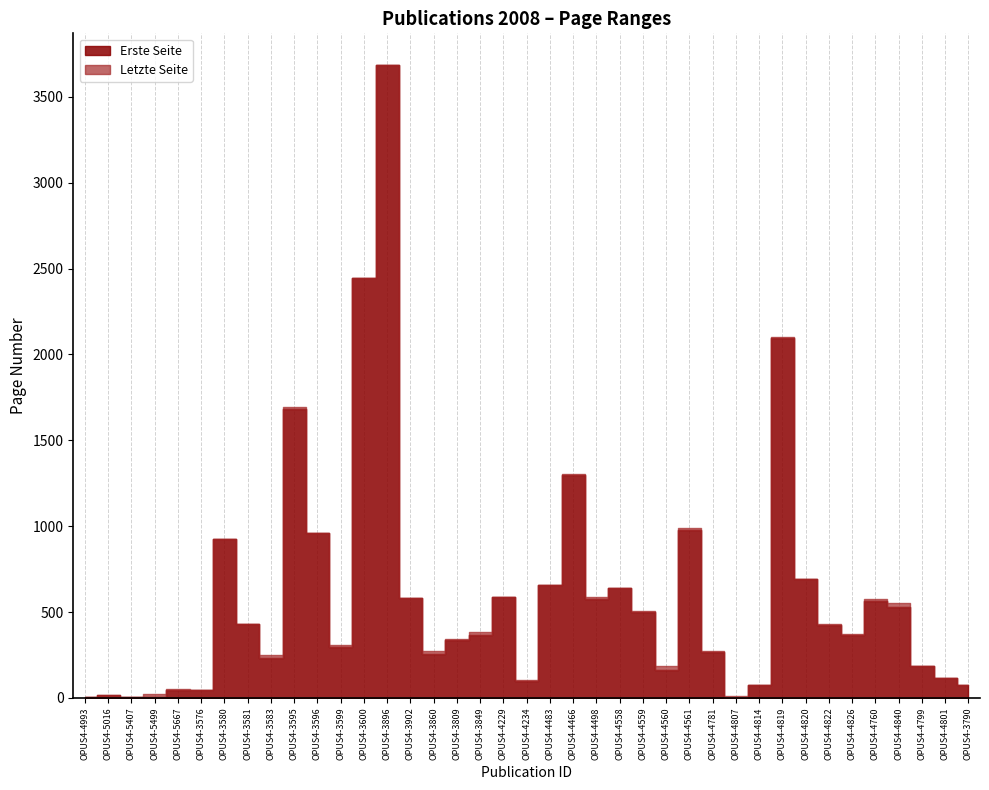

Is the value of Letzte Seite at OPUS4-4819 greater than the value of Erste Seite at OPUS4-3600?

No